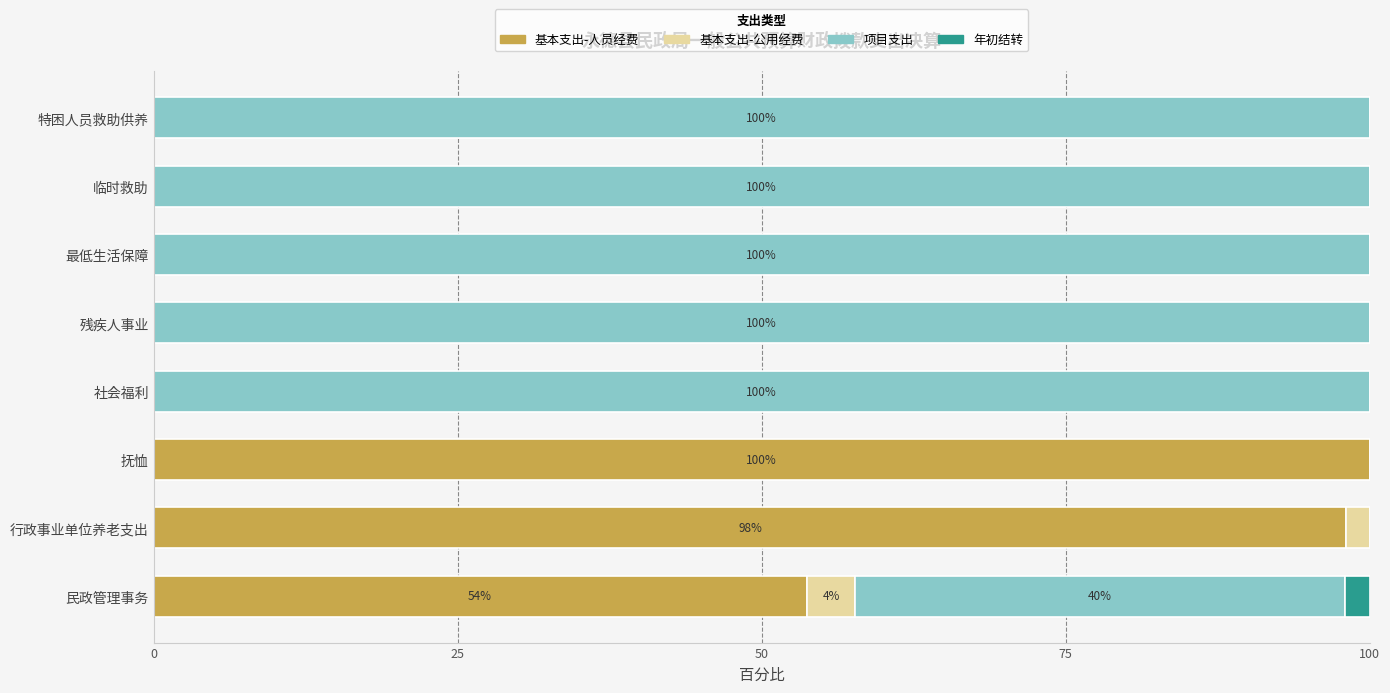

Count the number of categories in the chart.

8